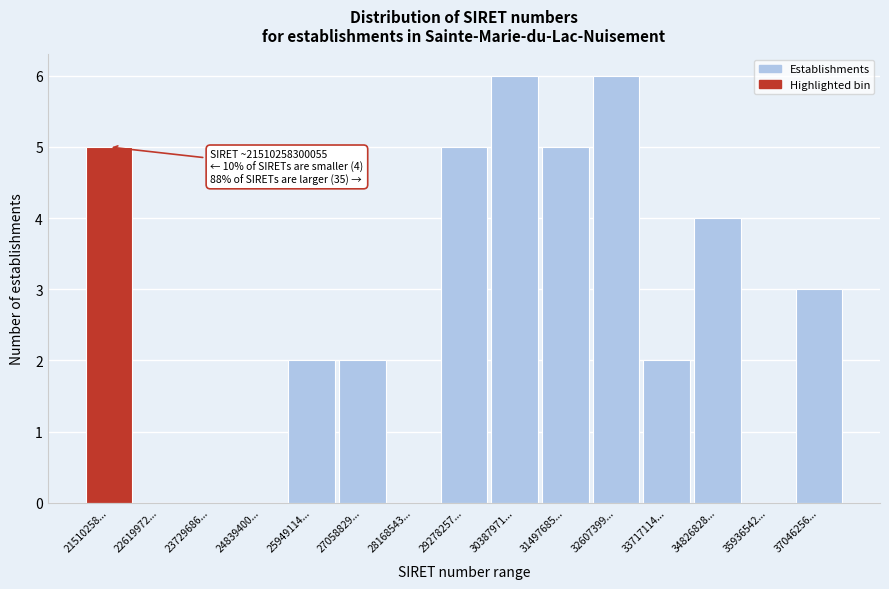

Reading left to right, what are all the values shown in this chart?

21510258...=5	22619972...=0	23729686...=0	24839400...=0	25949114...=2	27058829...=2	28168543...=0	29278257...=5	30387971...=6	31497685...=5	32607399...=6	33717114...=2	34826828...=4	35936542...=0	37046256...=3